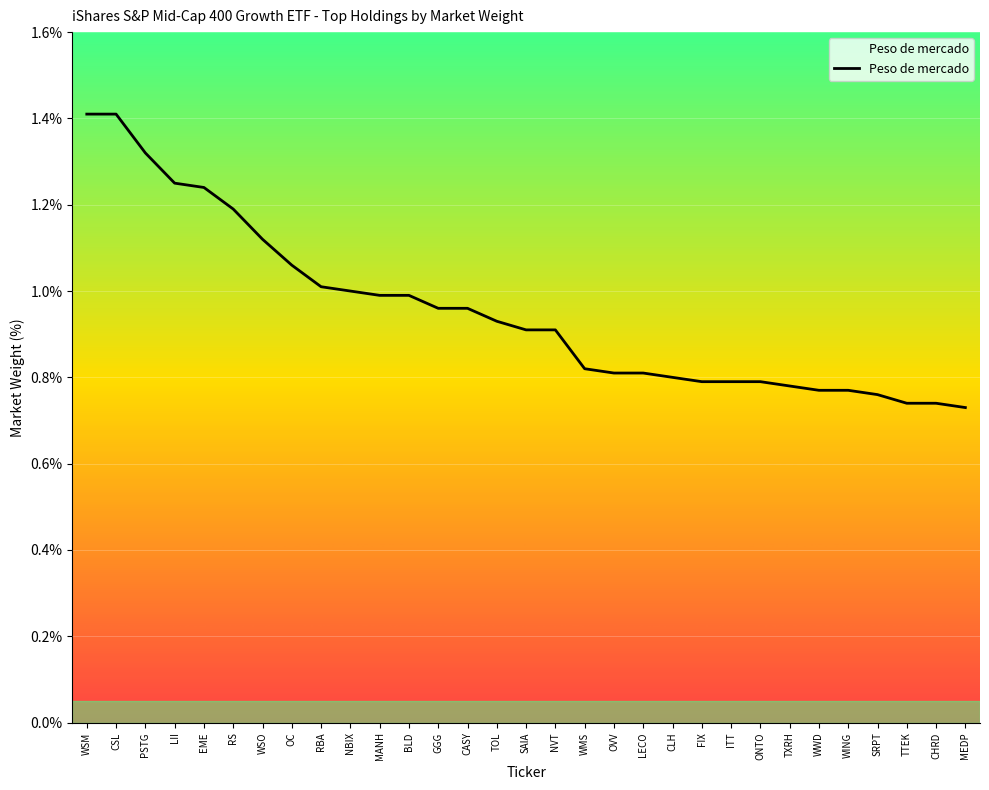

Reading left to right, what are all the values shown in this chart?

1.4	1.4	1.3	1.2	1.2	1.2	1.1	1.1	1.0	1.0	1.0	1.0	1.0	1.0	0.9	0.9	0.9	0.8	0.8	0.8	0.8	0.8	0.8	0.8	0.8	0.8	0.8	0.8	0.7	0.7	0.7